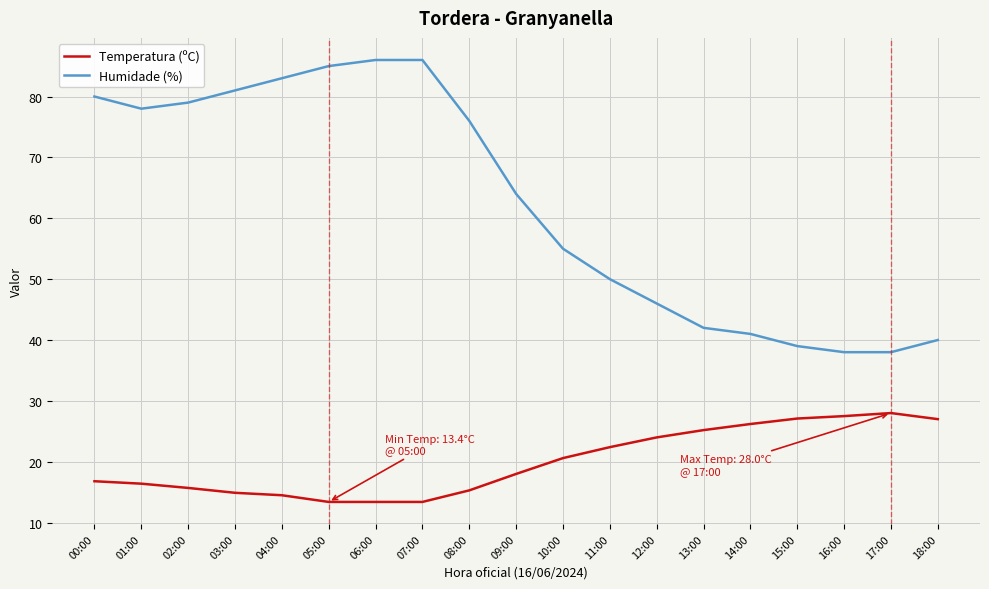

What is the difference between the Temperatura (ºC) values at 05:00 and 14:00?

12.8